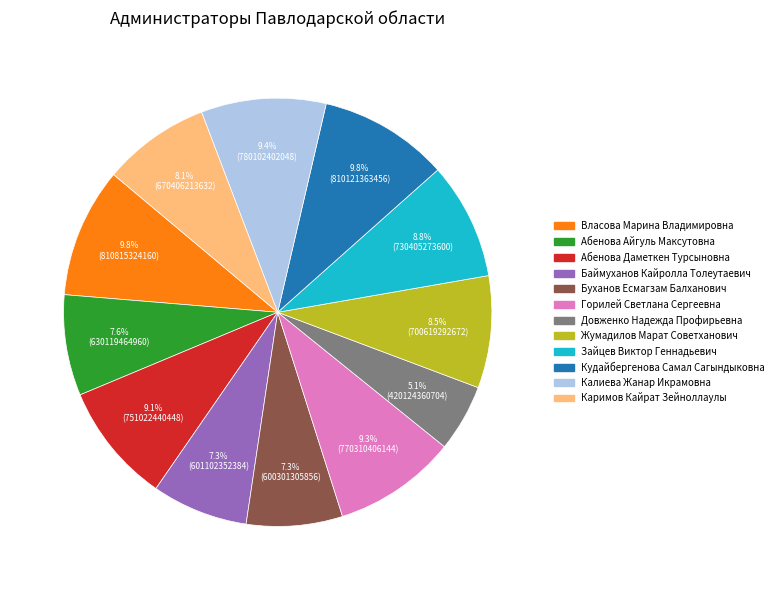

To the nearest percent, what is the average slice percentage?

8%